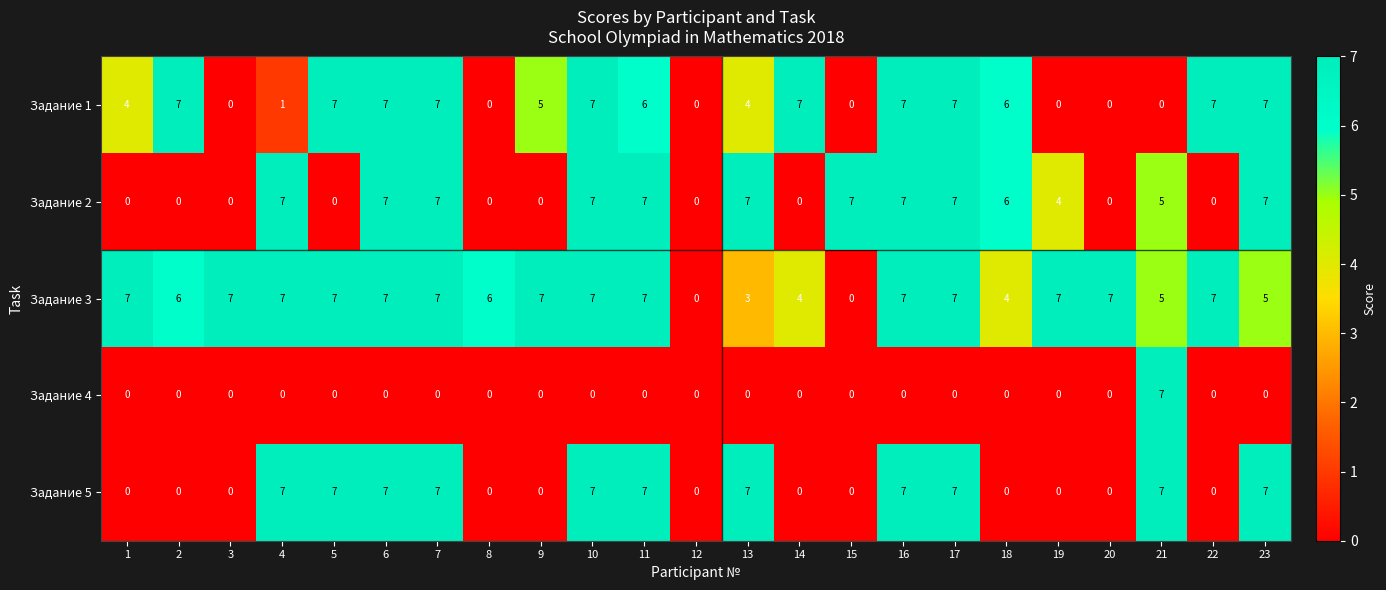

What is the difference between the highest and lowest values at 20?

7